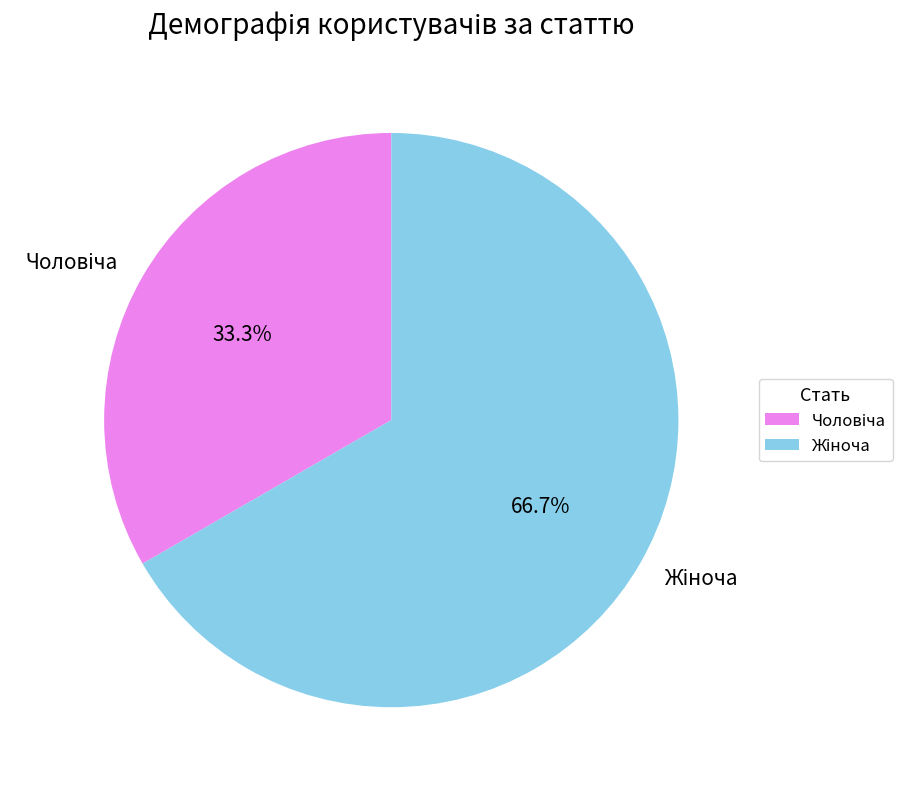

What is the total percentage of Жіноча and Чоловіча?

100.0%